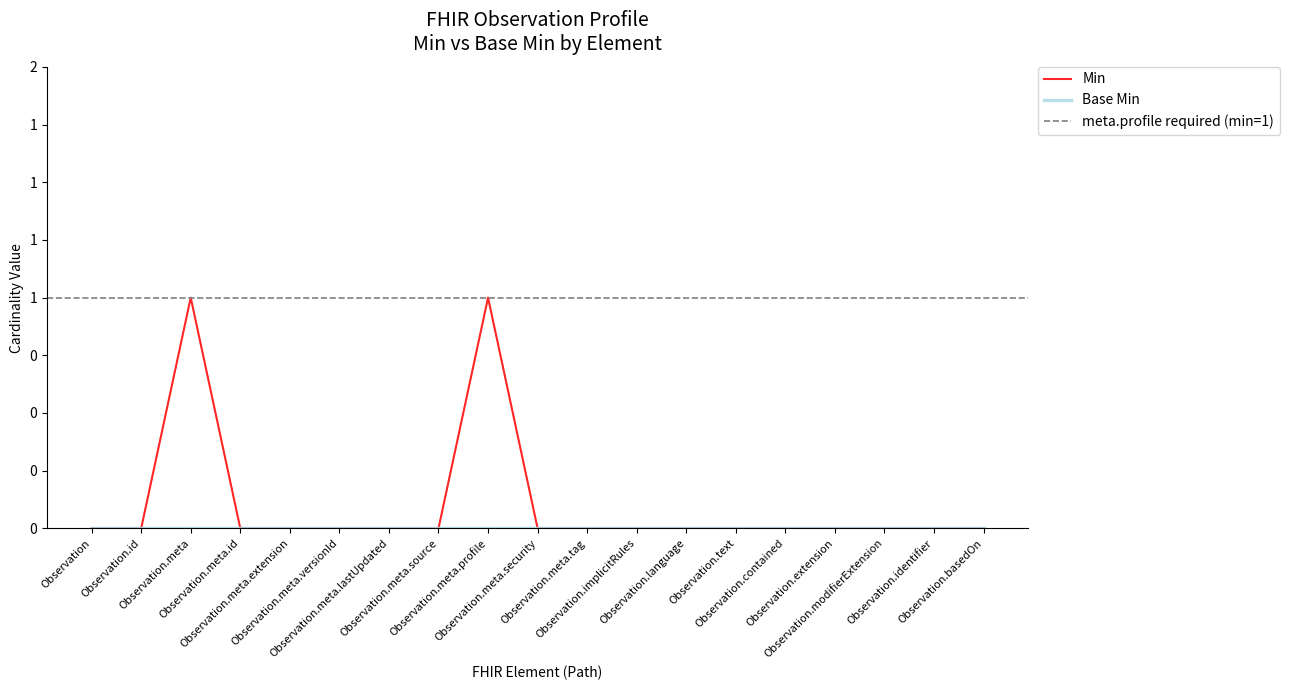

What is the maximum value shown in the chart?

1